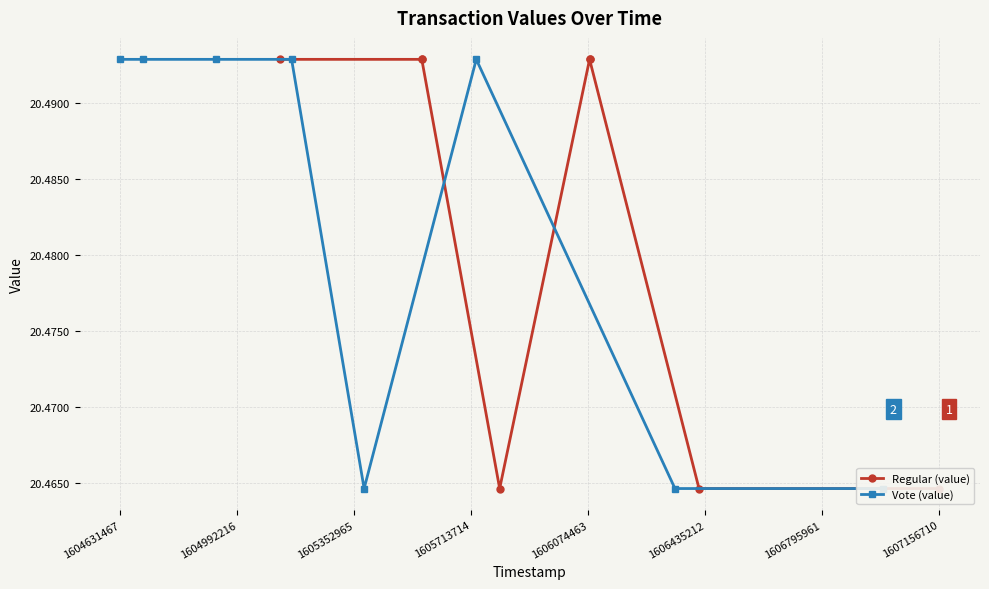

What is the smallest value displayed?

20.5